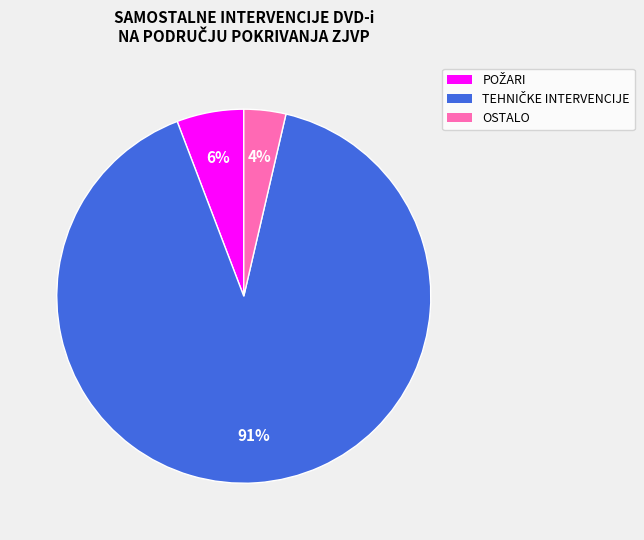

Count the number of slices in the pie.

3